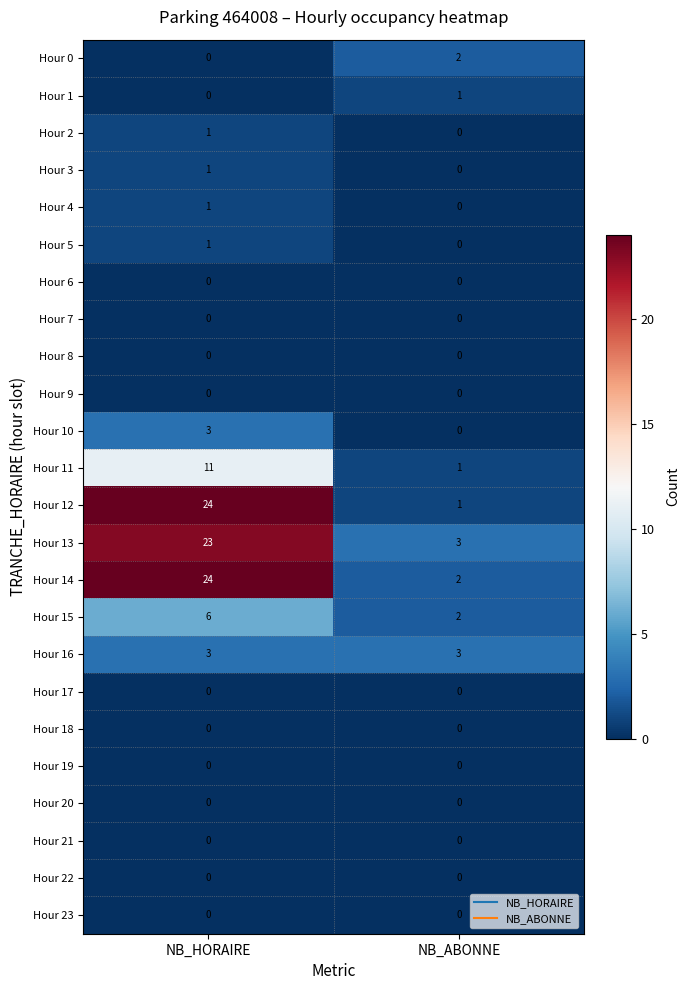

True or false: Hour 12 has a value of 1 at NB_ABONNE.

True